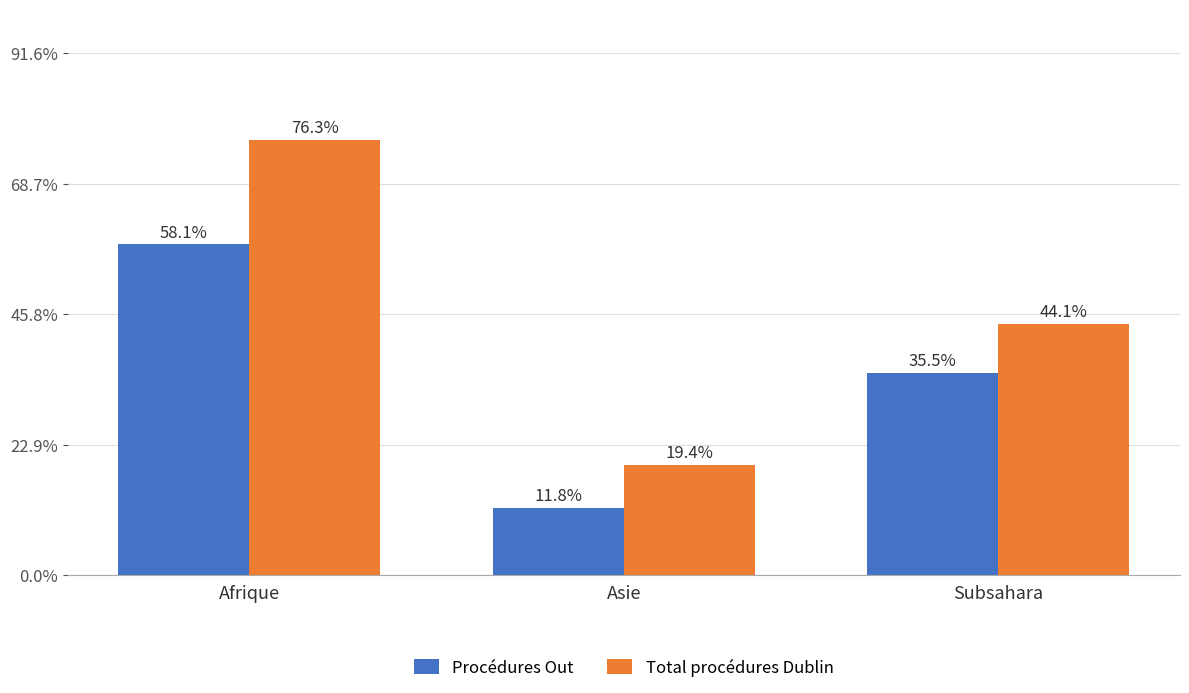

Are the bars grouped side by side (vs. stacked)?

Yes